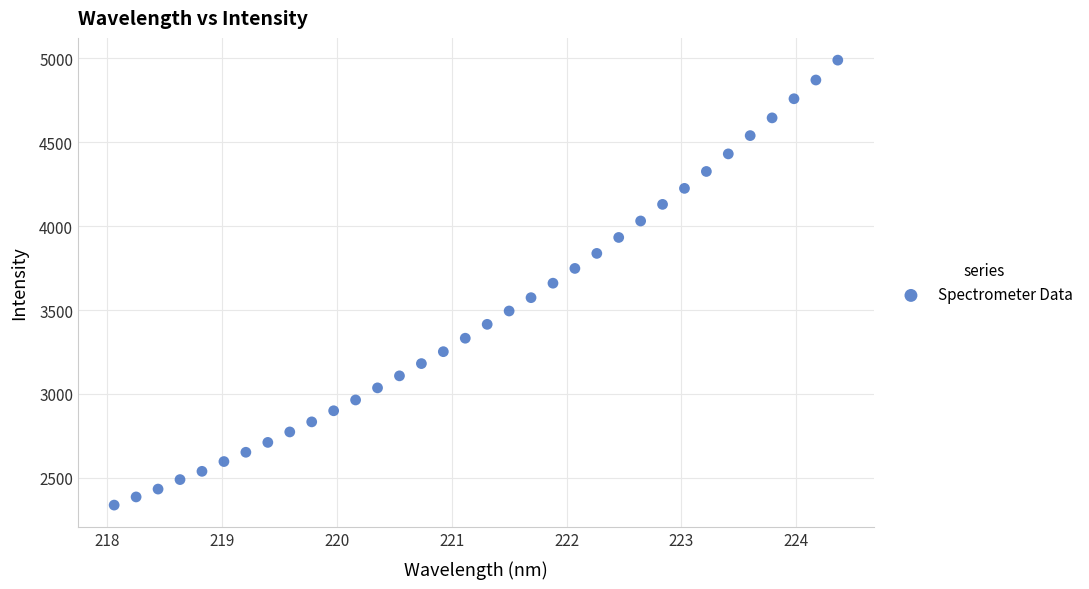

What is the range of X values (max minus min)?

6.3